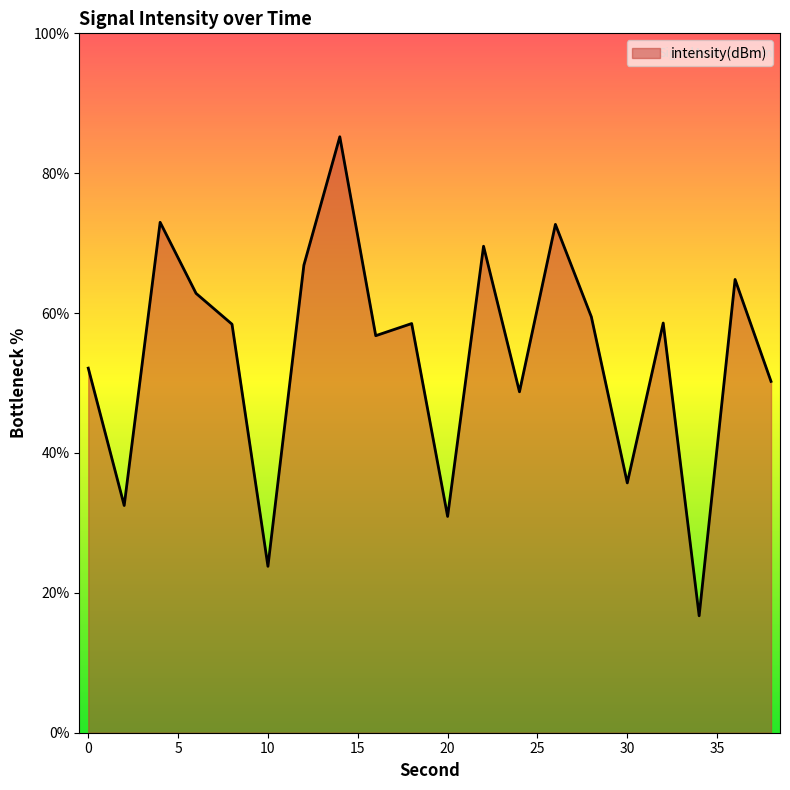

What is the difference between the maximum and minimum values?

68.5